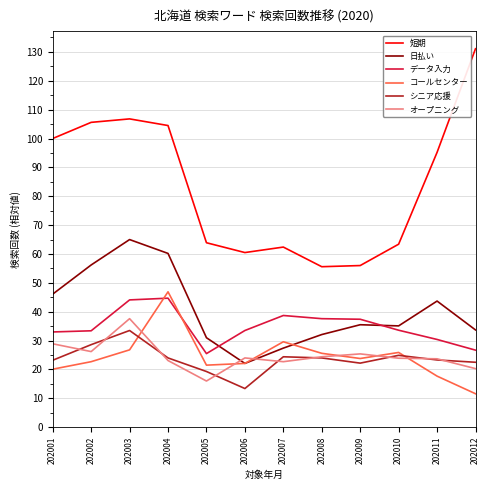

True or false: 短期 and オープニング intersect in this chart.

False